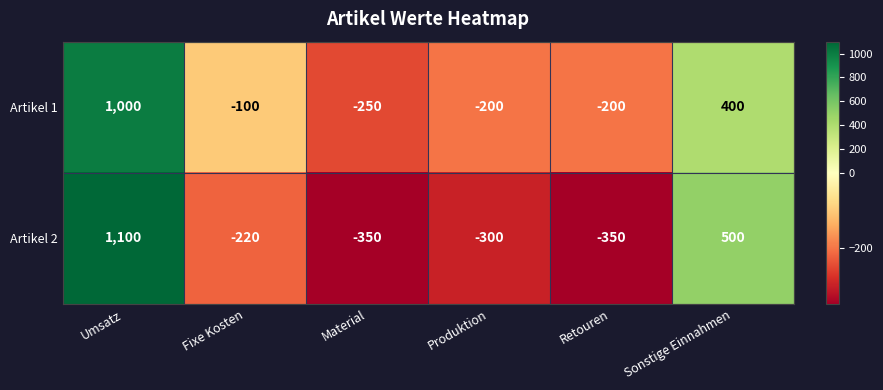

Rank the series by their average value, from highest to lowest.

Artikel 1, Artikel 2